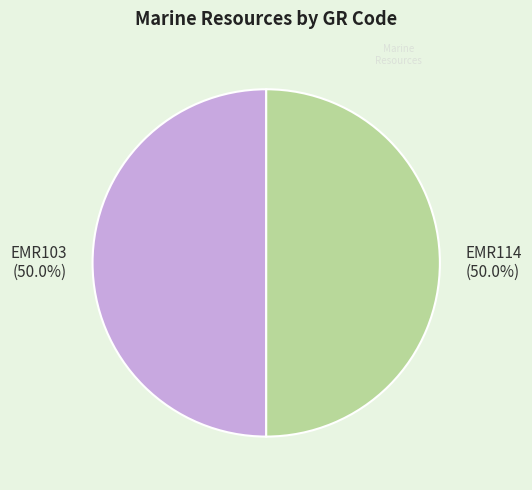

What is the total percentage of EMR114 (50.0%) and EMR103 (50.0%)?

100.0%